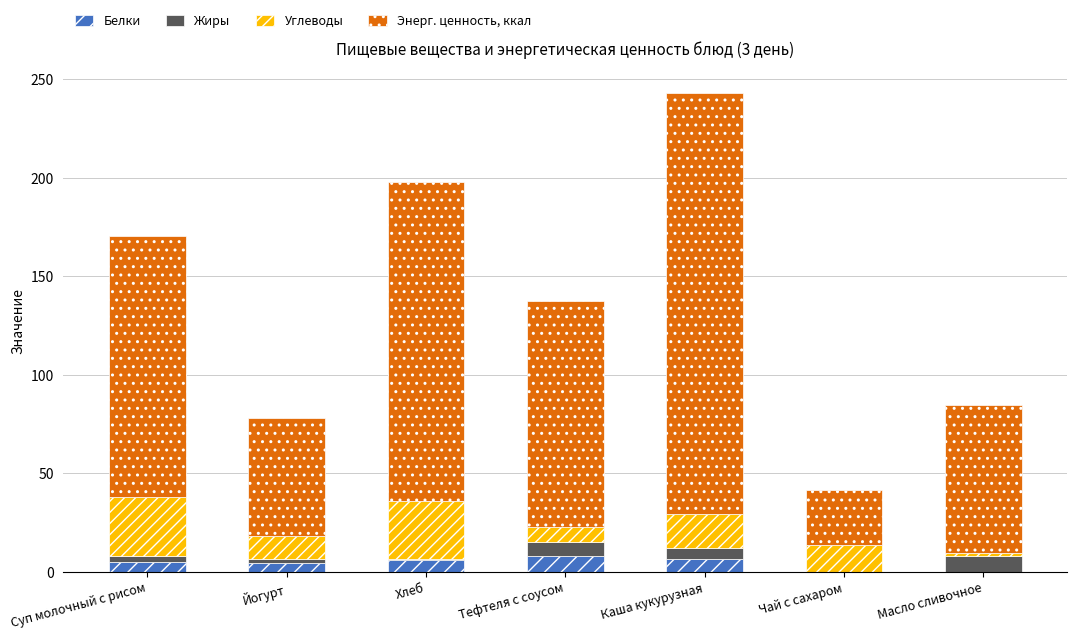

At which category is the sum across all series the highest?

Каша кукурузная